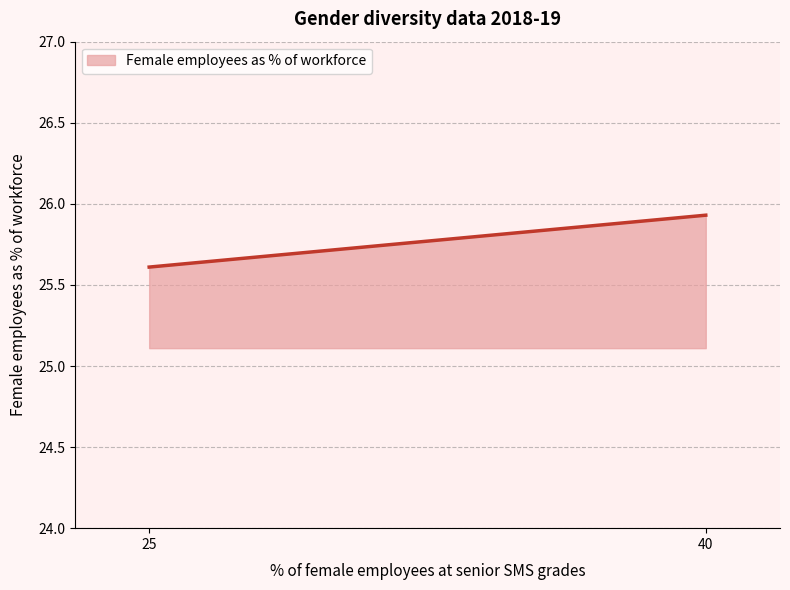

What is the smallest value displayed?

25.6